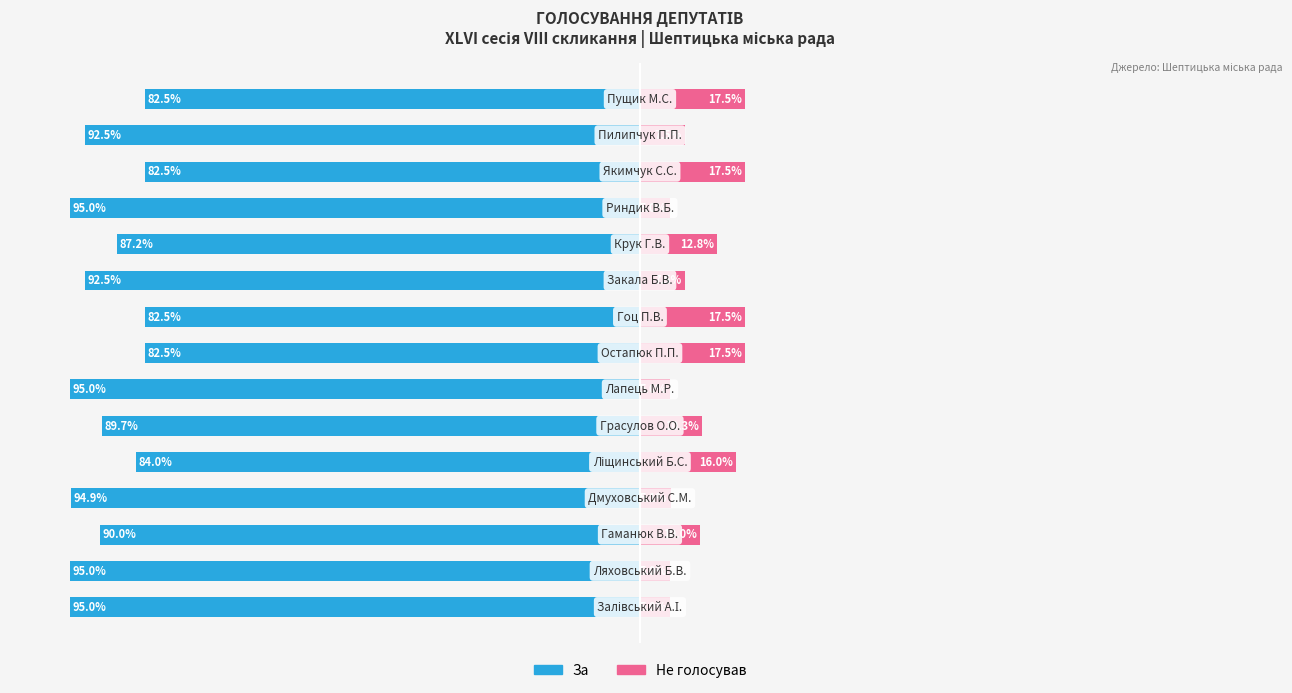

Where does the За series first go above -90?

4